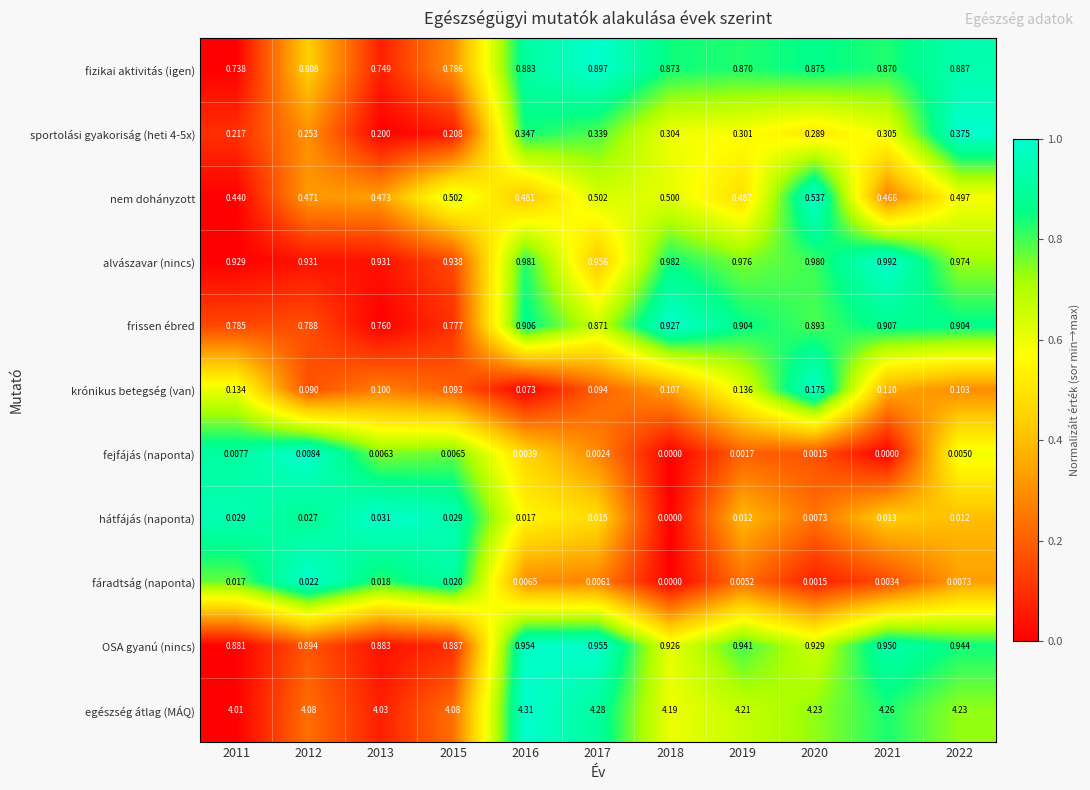

Between 2015 and 2021, which series saw the biggest shift?

egészség átlag (MÁQ)